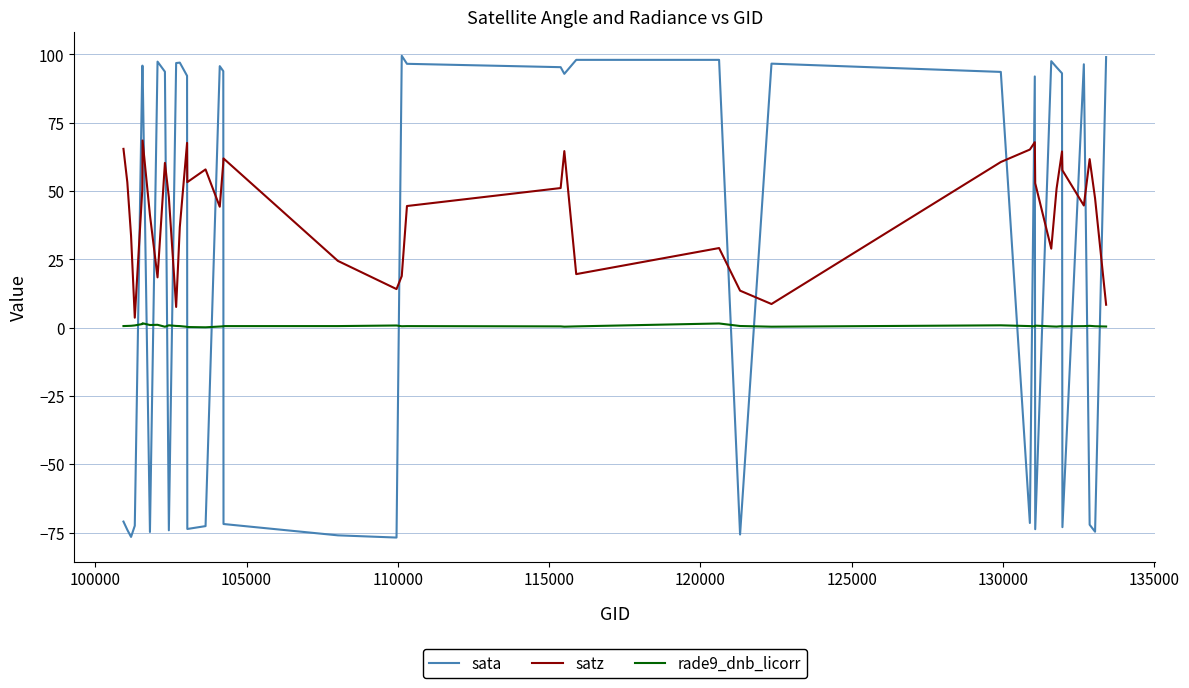

What is the maximum value shown in the chart?

99.5